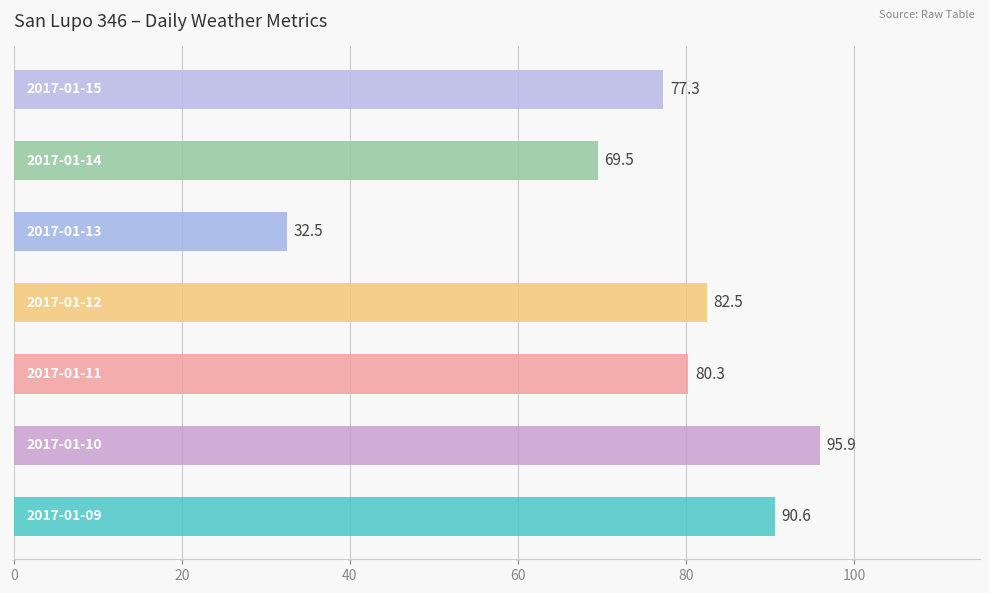

What is the greatest value displayed?

95.9